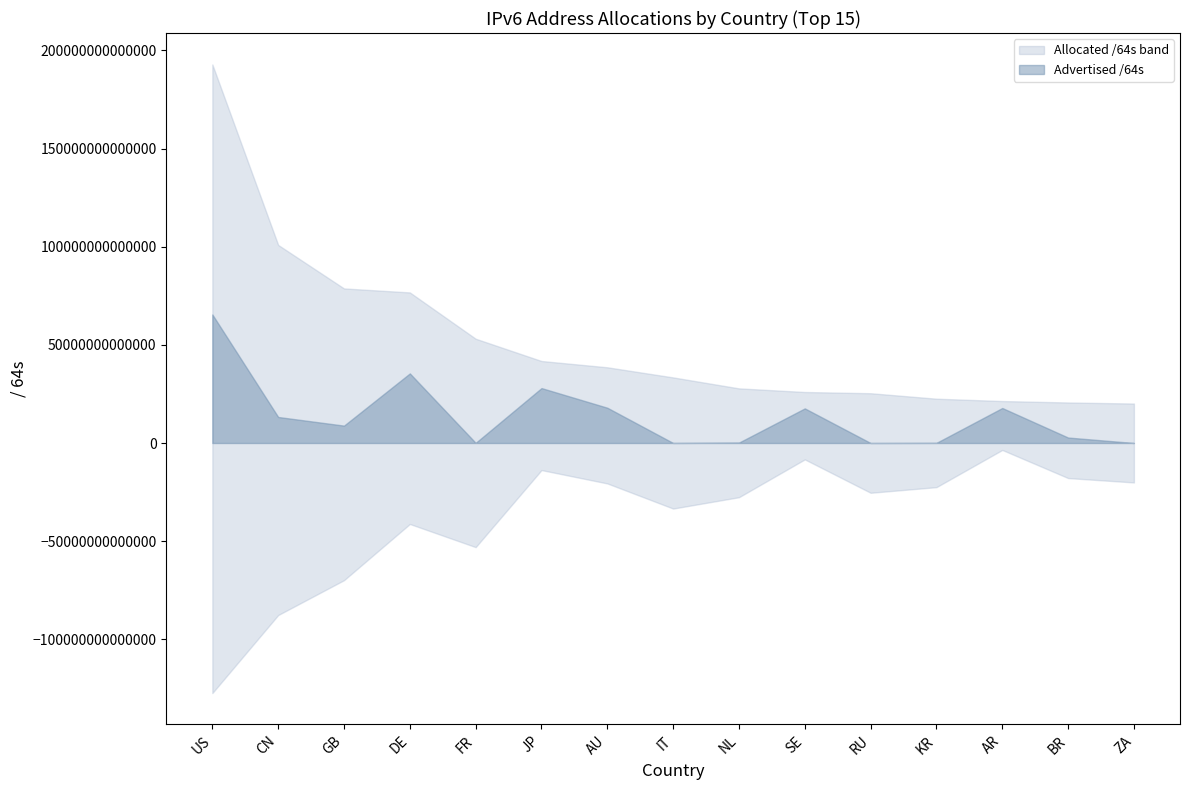

True or false: Unadvertised /64s and Allocated /64s cross at least once.

False